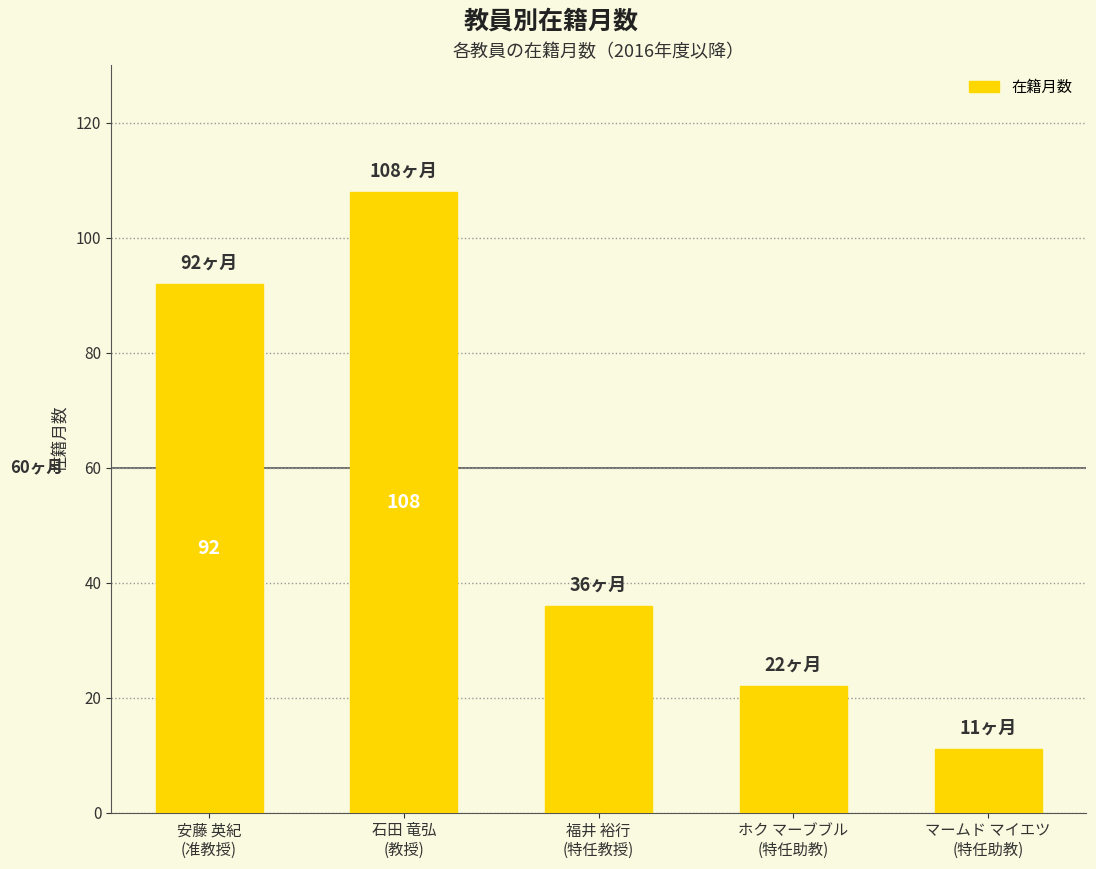

What is the ratio of the value at 石田 竜弘
(教授) to the value at マームド マイエツ
(特任助教)?

9.8